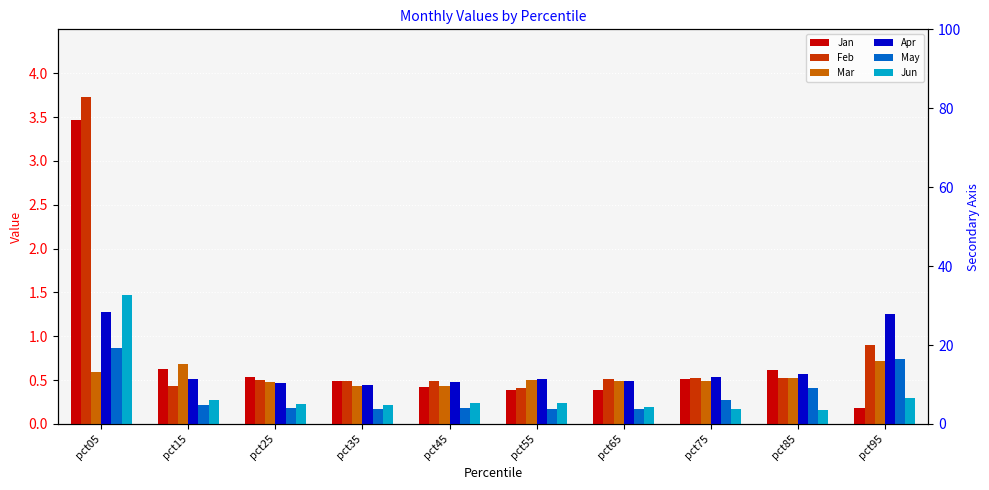

Are the bars horizontal?

No